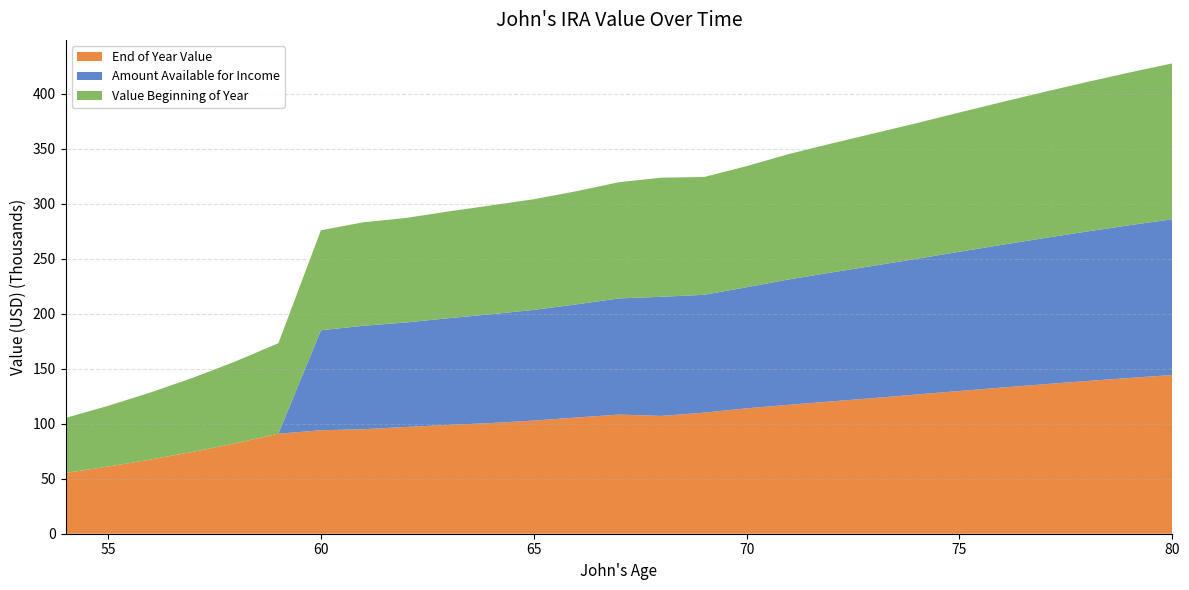

Reading right to left, list all the values displayed in this chart.

End of Year Value: 80=144248.8	79=141612.0	78=138816.1	77=135889.0	76=132855.6	75=129738.0	74=126555.9	73=123326.7	72=120317.4	71=117197.5	70=113991.9	69=110052.4	68=107081.3	67=108271.2	66=105608.4	65=102831.5	64=100597.4	63=98904.7	62=97010.4	61=94996.7	60=94047.3	59=90879.7	58=82265.4	57=74467.7	56=67409.1	55=61019.5	54=55235.7
Amount Available for Income: 80=141612.0	79=138816.1	78=135889.0	77=132855.6	76=129738.0	75=126555.9	74=123326.7	73=120317.4	72=117197.5	71=113991.9	70=110052.4	69=107081.3	68=108271.2	67=105608.4	66=102831.5	65=100597.4	64=98904.7	63=97010.4	62=94996.7	61=94047.3	60=90879.7	59=0.0	58=0.0	57=0.0	56=0.0	55=0.0	54=0.0
Value Beginning of Year: 80=141612.0	79=138816.1	78=135889.0	77=132855.6	76=129738.0	75=126555.9	74=123326.7	73=120317.4	72=117197.5	71=113991.9	70=110052.4	69=107081.3	68=108271.2	67=105608.4	66=102831.5	65=100597.4	64=98904.7	63=97010.4	62=94996.7	61=94047.3	60=90879.7	59=82265.4	58=74467.7	57=67409.1	56=61019.5	55=55235.7	54=50000.0